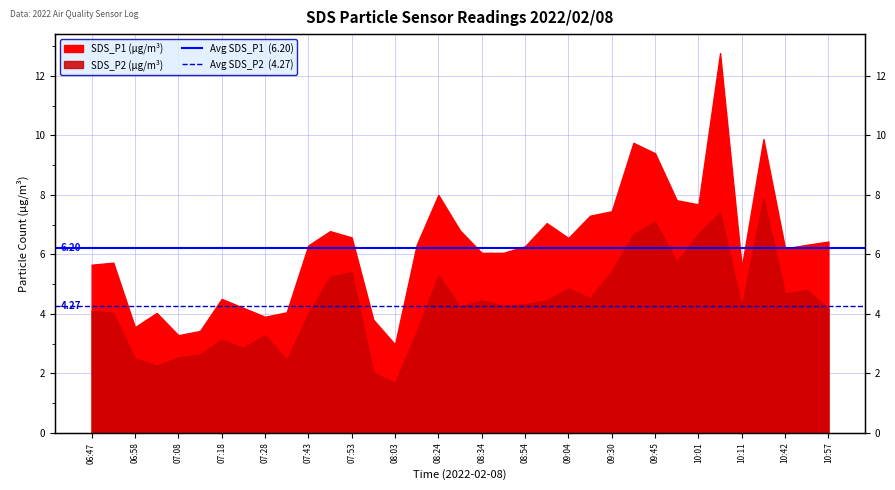

What is the average value of the Avg SDS_P2  (4.27) series?

4.3